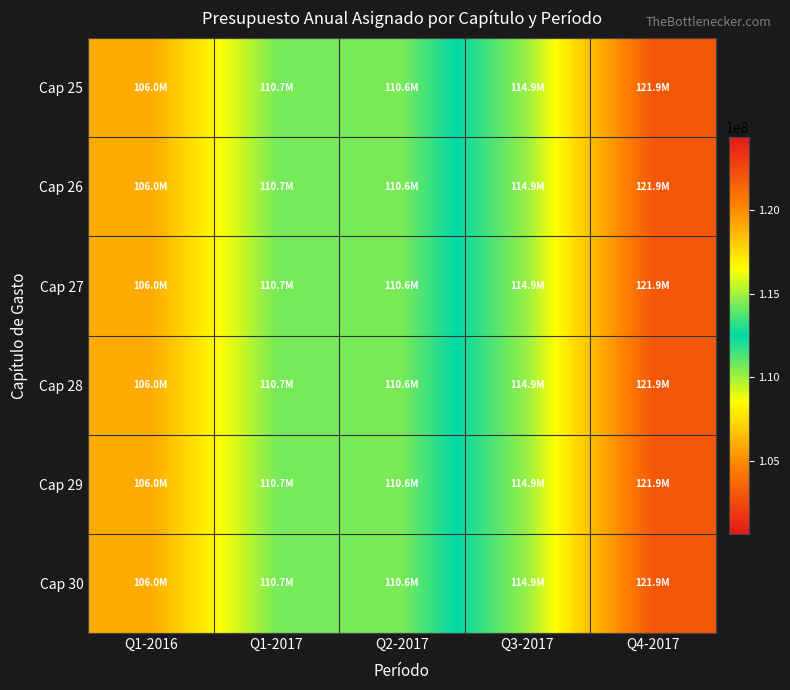

Which series has the largest range (max minus min)?

Cap 25